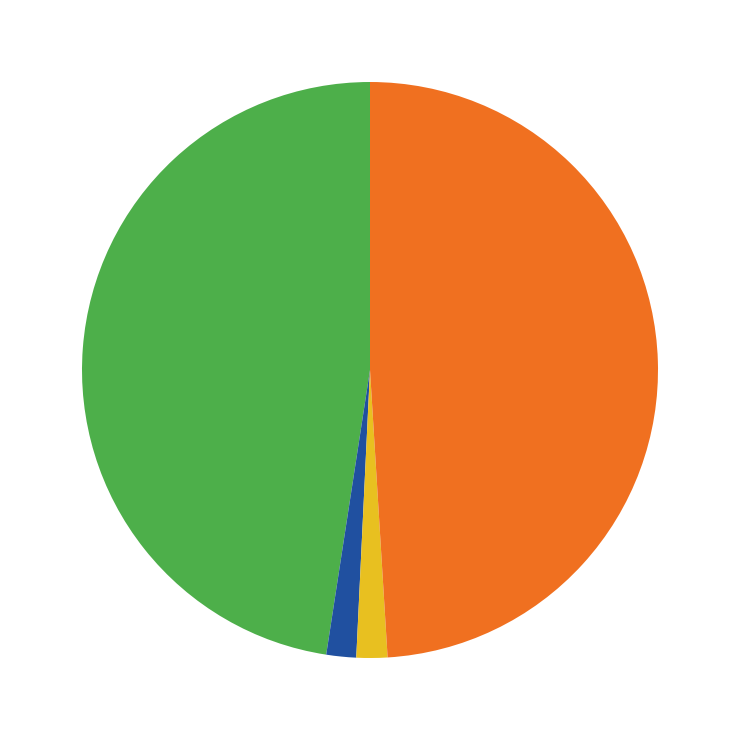

Is there any slice that represents more than half of the pie?

No